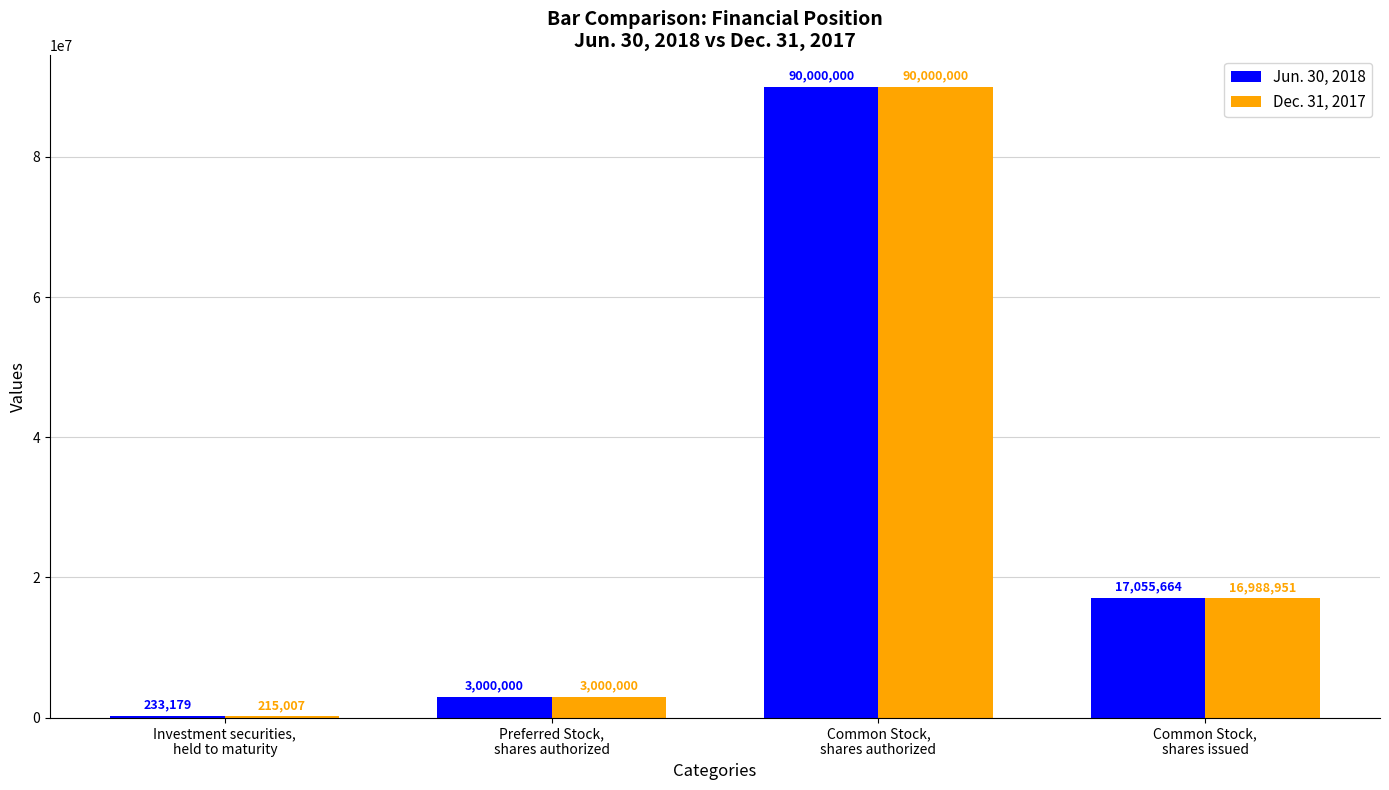

Which series has the largest total across all categories?

Jun. 30, 2018